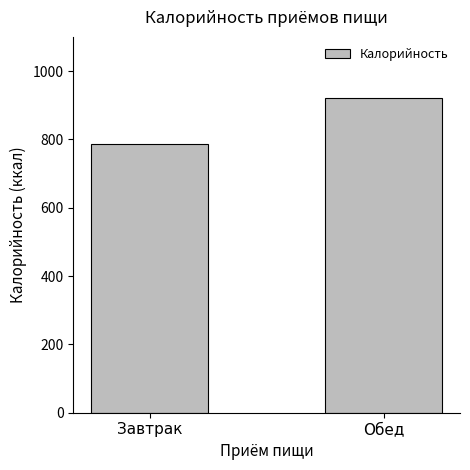

Which label corresponds to the smallest value in the chart?

Завтрак